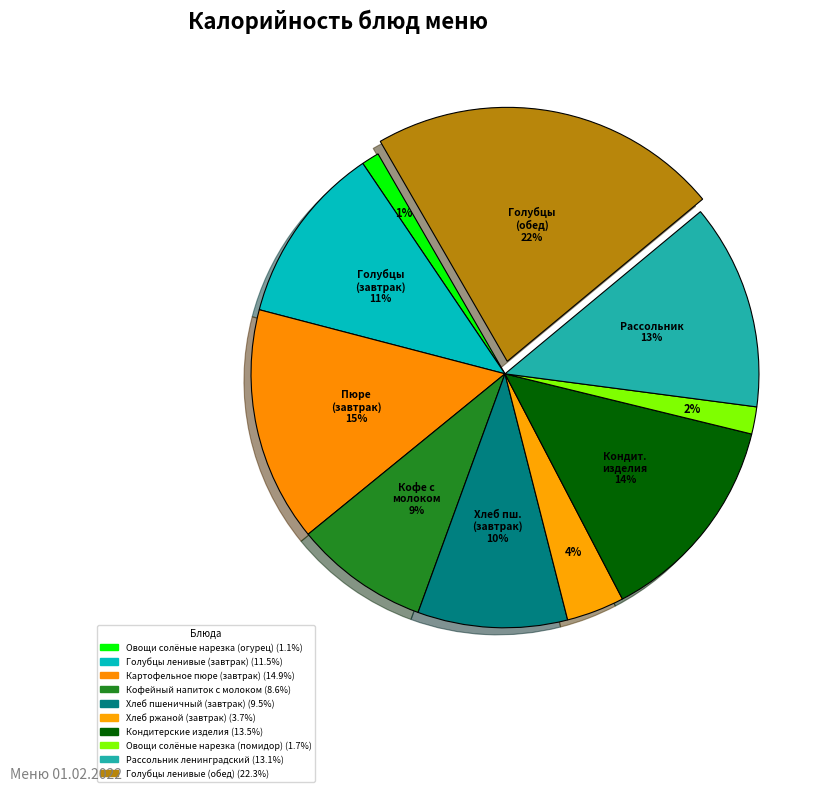

To the nearest percent, what portion does Овощи солёные нарезка (помидор) represent?

2%